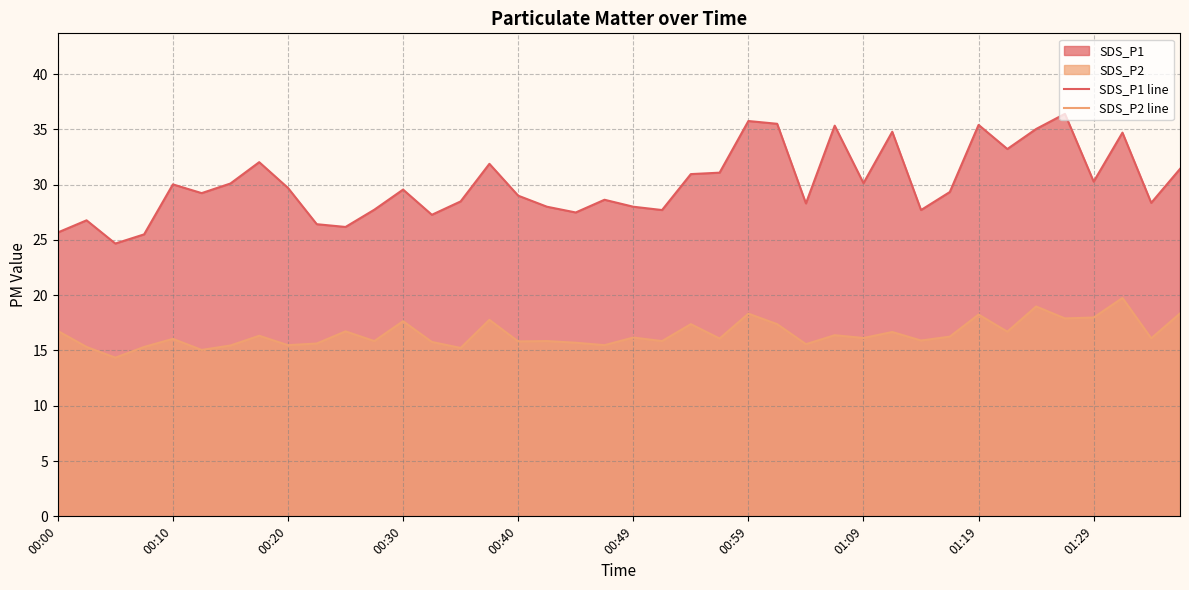

At 00:59, list the series in order from largest to smallest.

SDS_P1 line, SDS_P2 line